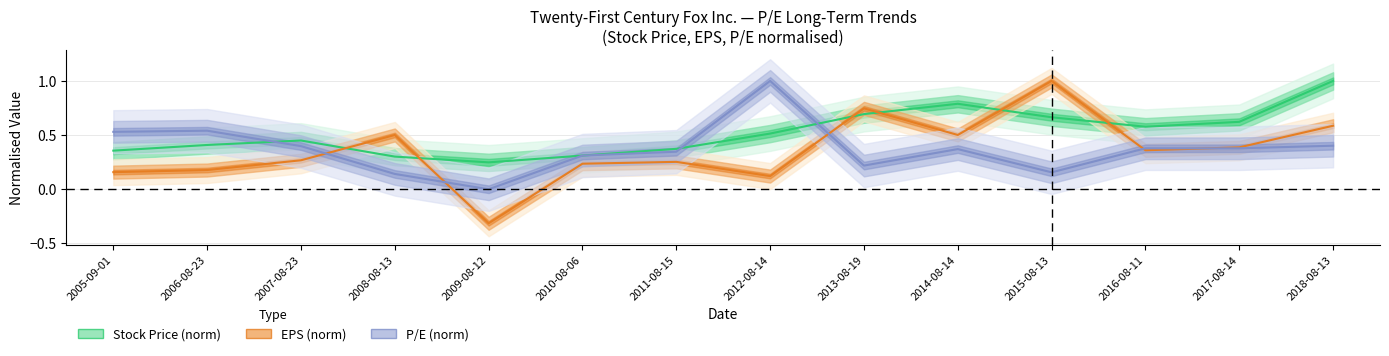

Is this an area chart (filled region under the line)?

No